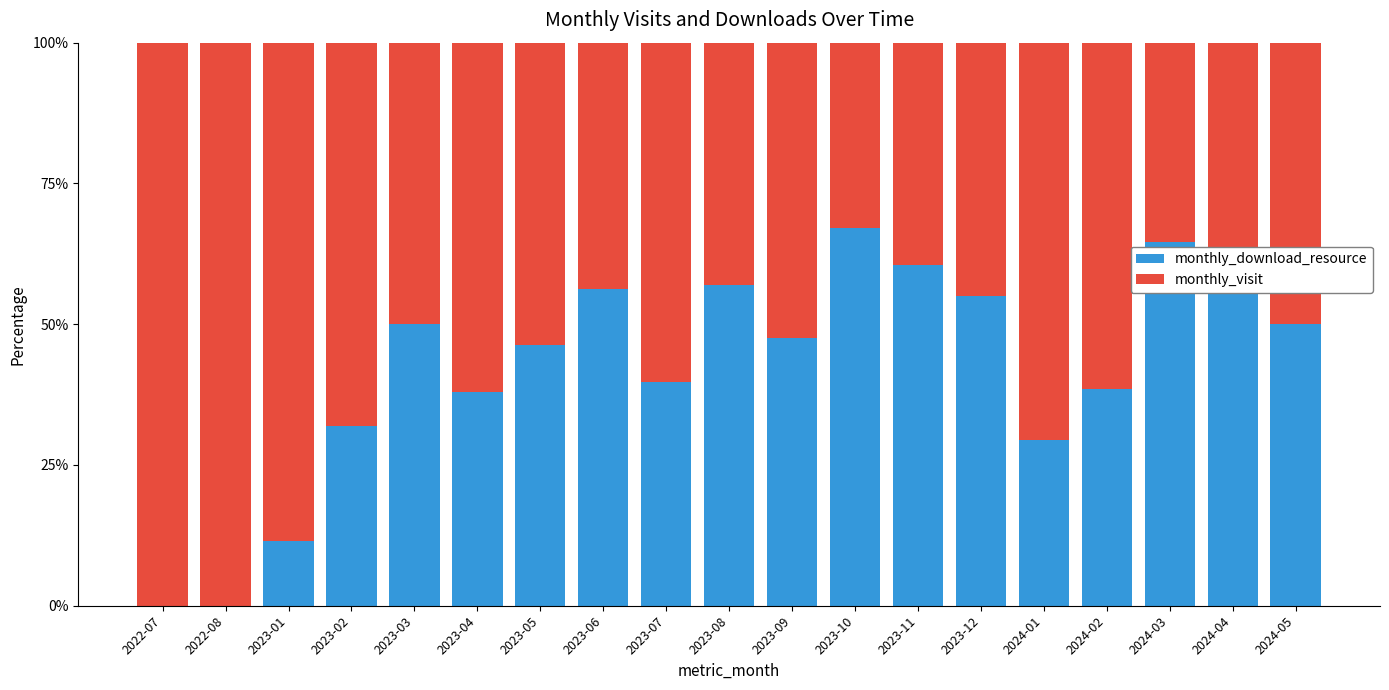

Is it true that monthly_download_resource equals 62.7 at 2024-04?

True